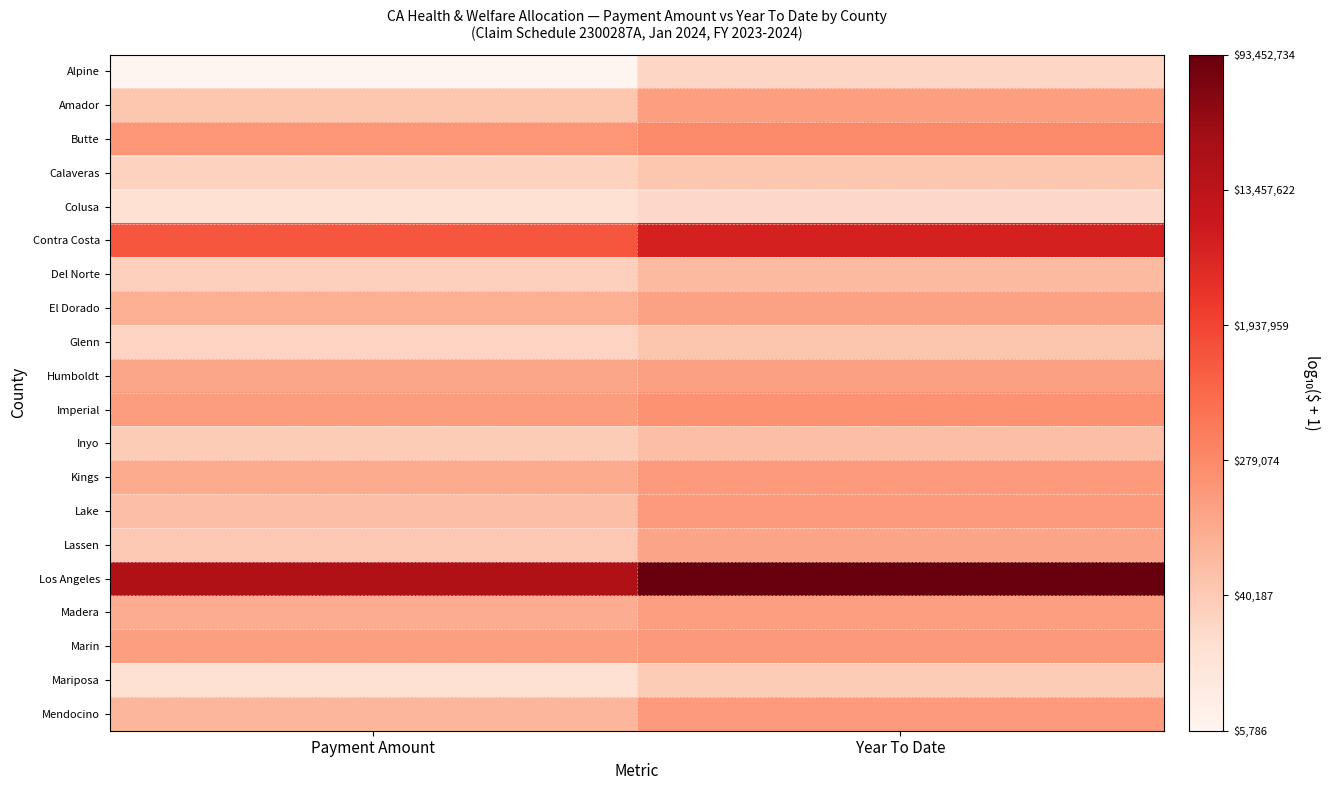

What is the total value across all series at Year To Date?

104.6